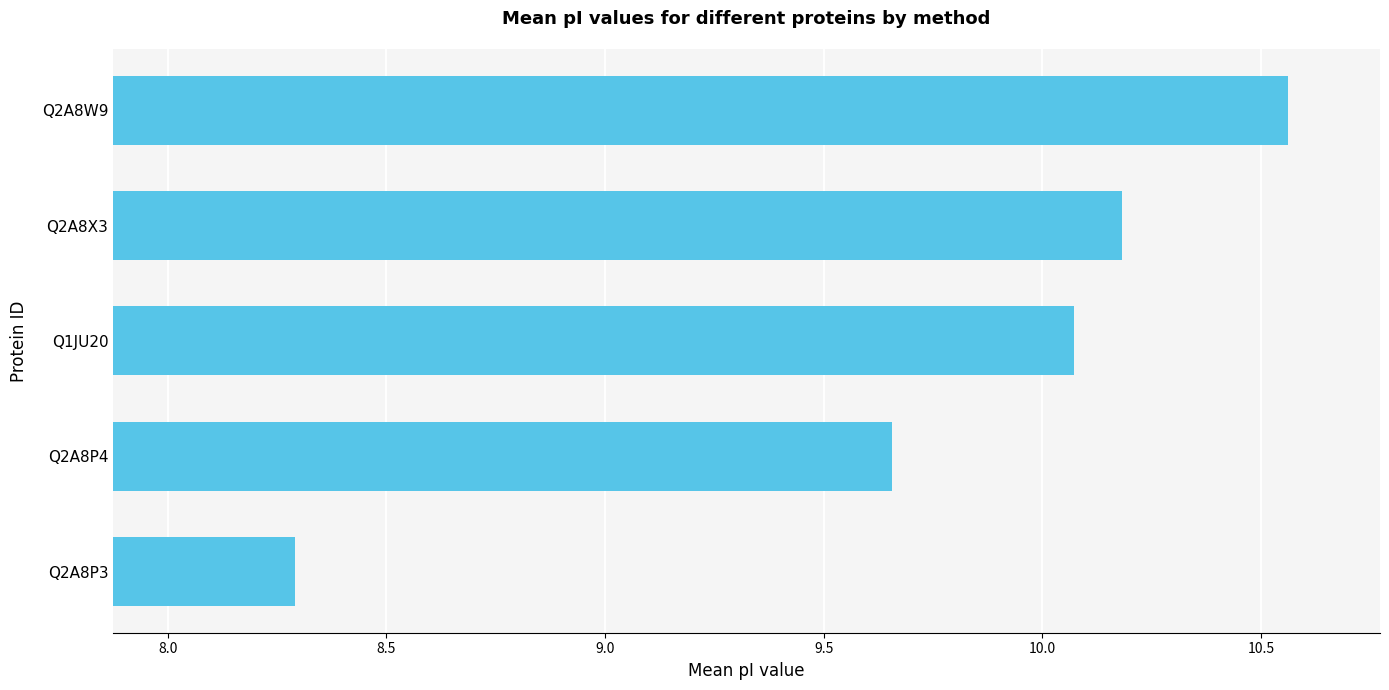

What is the change in value from Q2A8P4 to Q2A8X3?

+0.5